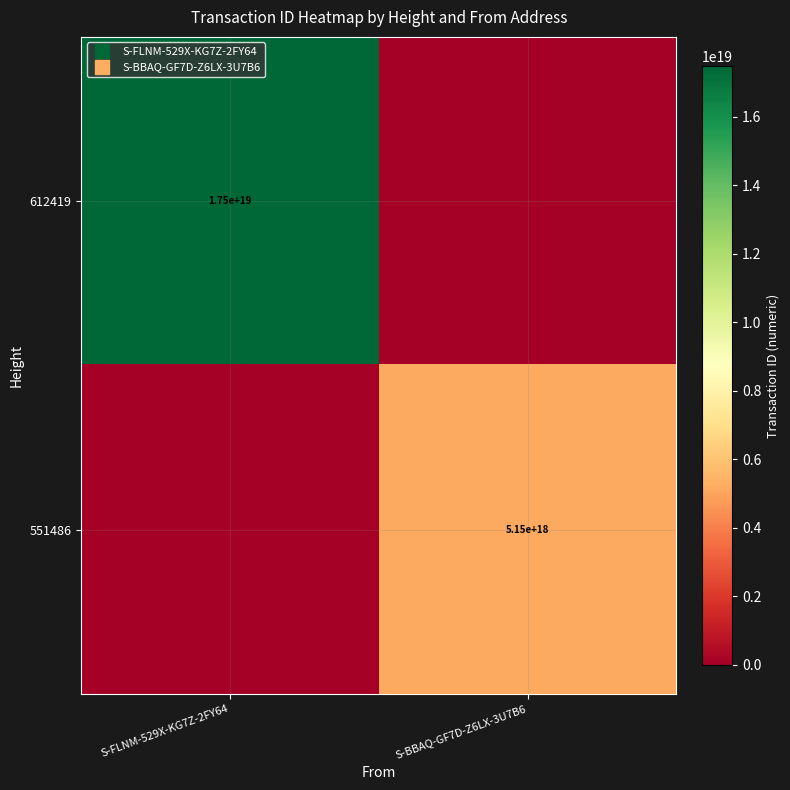

At which label is 612419 closest to 8744901101030848512?

S-FLNM-529X-KG7Z-2FY64